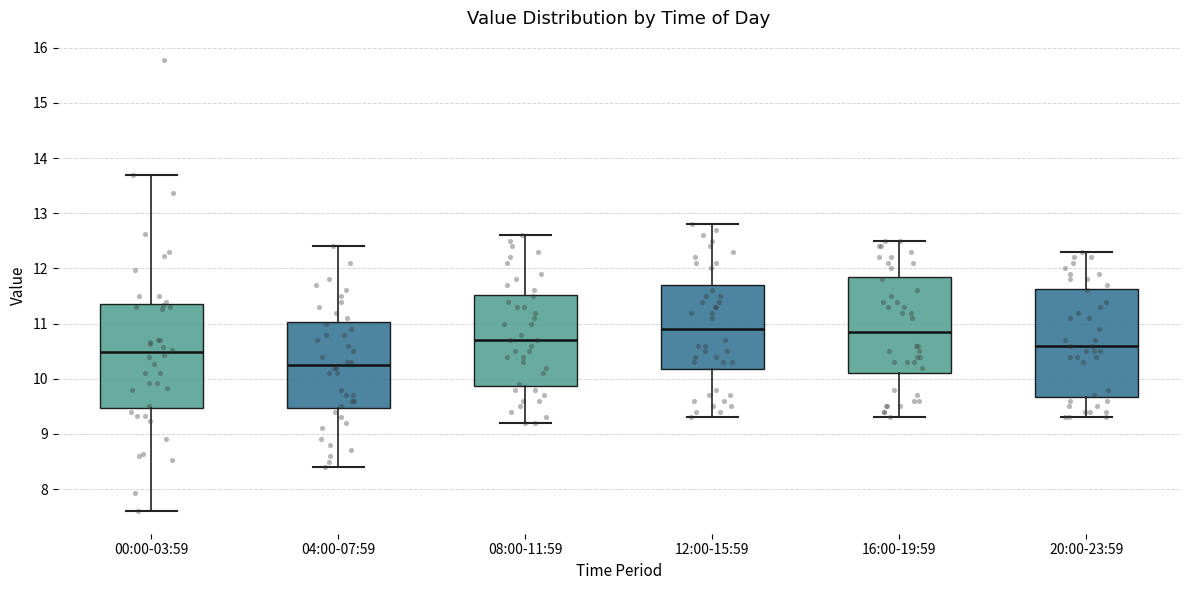

Reading left to right, read every box against the y-axis: the position of its median line, the range the box covers, and the ends of its whiskers. The values are not printed on the chart, so give them approximately, as read against the axis.

00:00-03:59: median 10.5, box 9.5 to 11.3, whiskers 7.6 to 13.7
04:00-07:59: median 10.3, box 9.5 to 11.0, whiskers 8.4 to 12.4
08:00-11:59: median 10.7, box 9.9 to 11.5, whiskers 9.2 to 12.6
12:00-15:59: median 10.9, box 10.2 to 11.7, whiskers 9.3 to 12.8
16:00-19:59: median 10.9, box 10.1 to 11.9, whiskers 9.3 to 12.5
20:00-23:59: median 10.6, box 9.7 to 11.6, whiskers 9.3 to 12.3